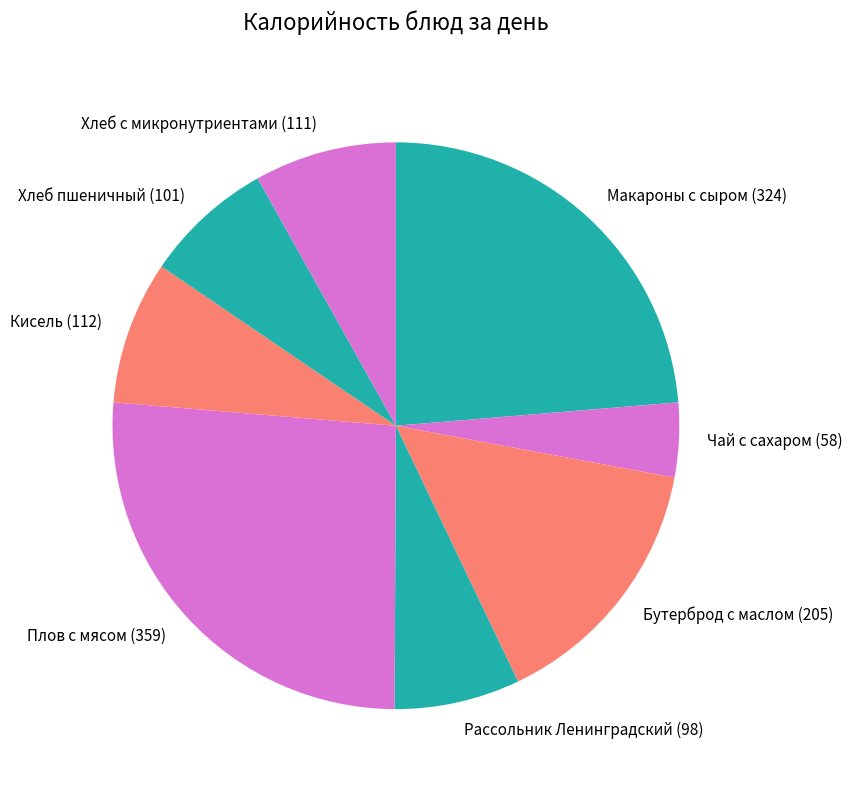

Between Макароны с сыром (324) and Бутерброд с маслом (205), which is larger?

Макароны с сыром (324)